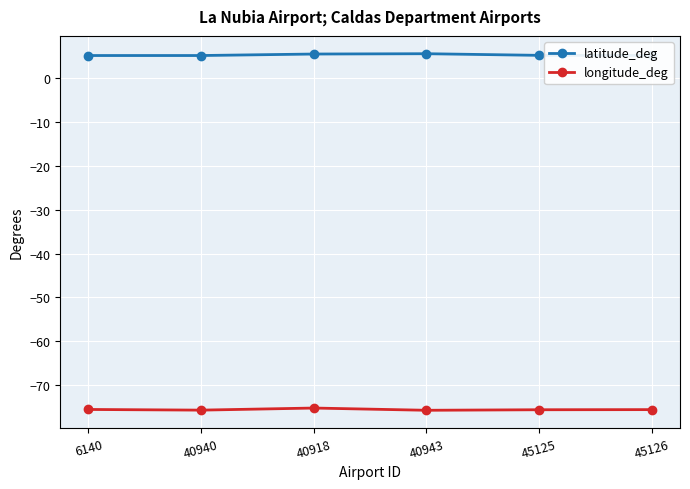

What is the label of the 4th point from the left?

40943